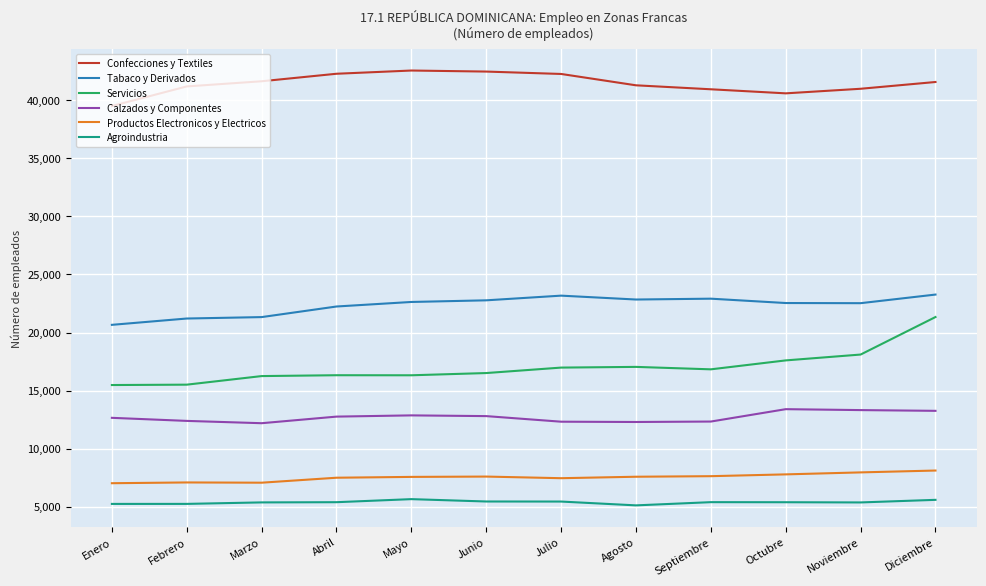

The value of Servicios at Febrero is 15514. True or false?

True